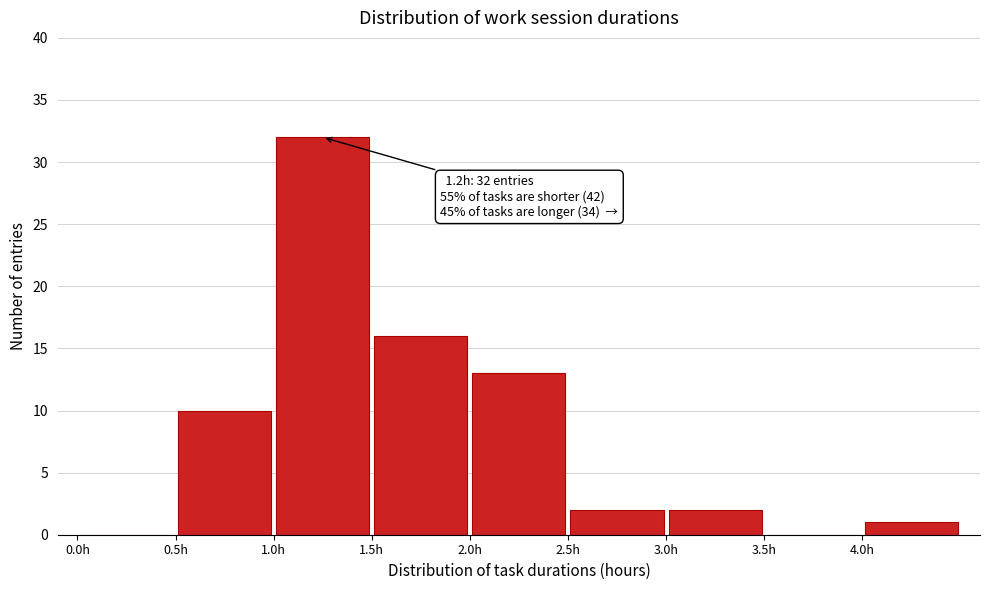

Over which range of the x-axis is the bar tallest?

1.0 to 1.5